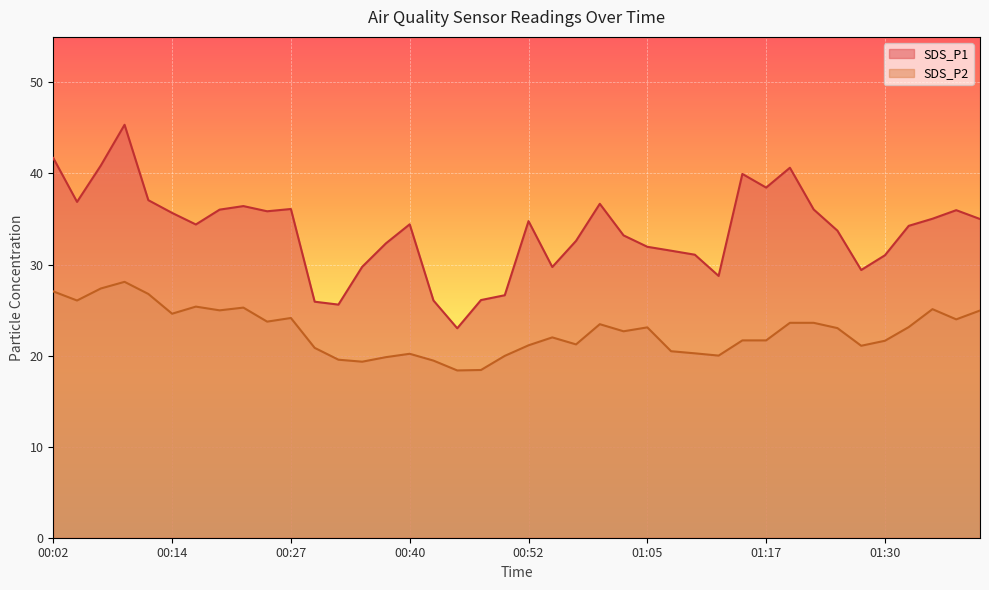

What is the value of the SDS_P1 point at the 32nd from the left?

40.6